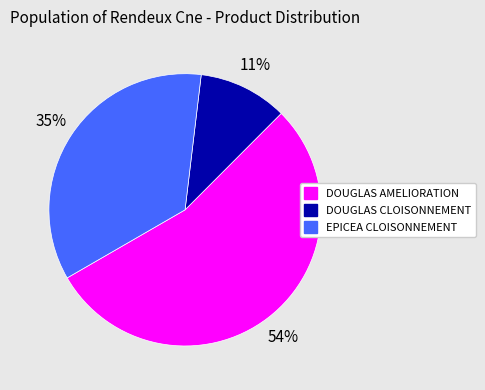

Which category has the smallest portion of the pie?

DOUGLAS CLOISONNEMENT